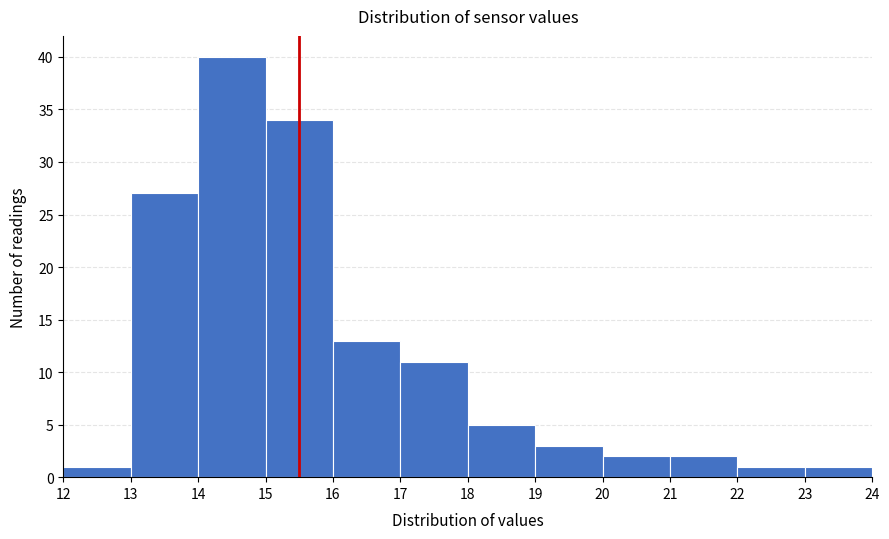

Reading left to right, transcribe this chart: for each bar, give the range it covers on the x-axis and its height. The values are not printed on the chart, so give them approximately, as read against the axis.

12 to 13: 1
13 to 14: 27
14 to 15: 40
15 to 16: 34
16 to 17: 13
17 to 18: 11
18 to 19: 5
19 to 20: 3
20 to 21: 2
21 to 22: 2
22 to 23: 1
23 to 24: 1